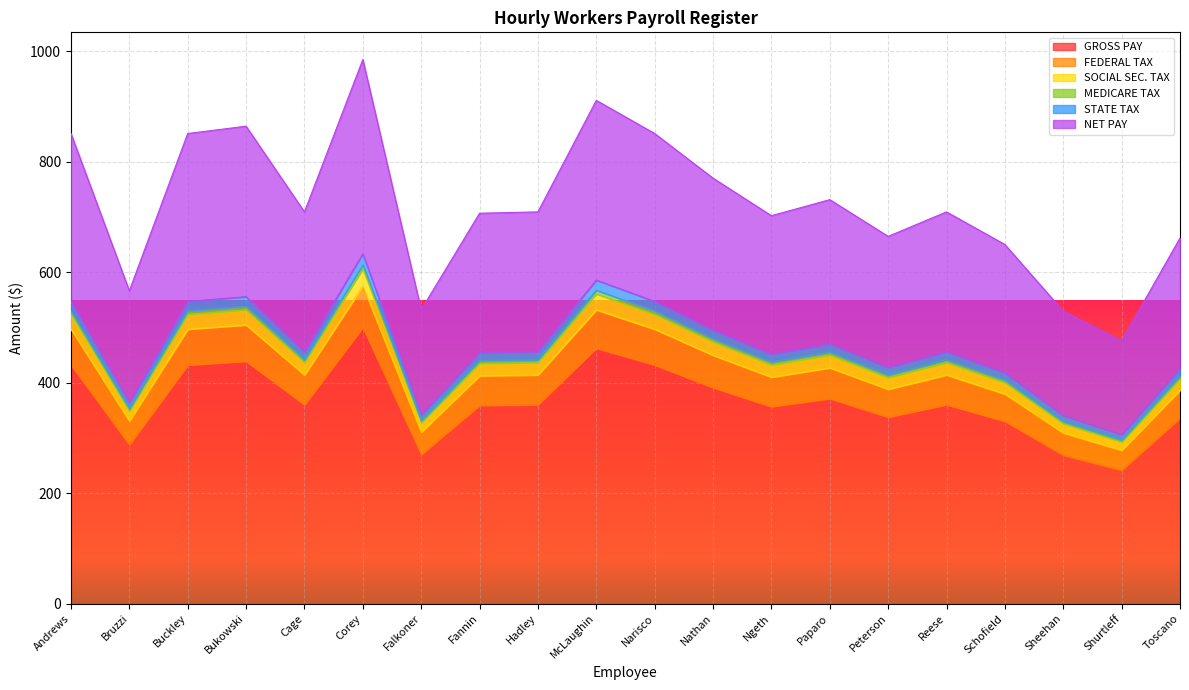

What is the label of the 3rd point from the left?

Buckley